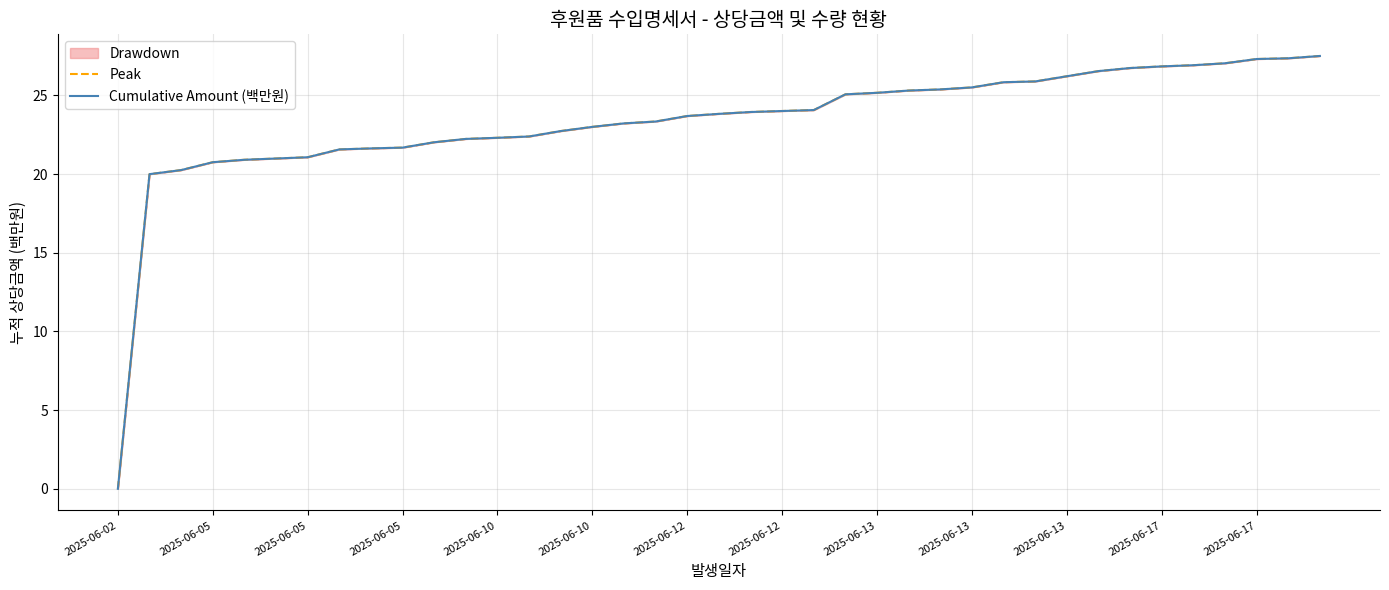

What is the average value of the Cumulative Amount (백만원) series?

23.3